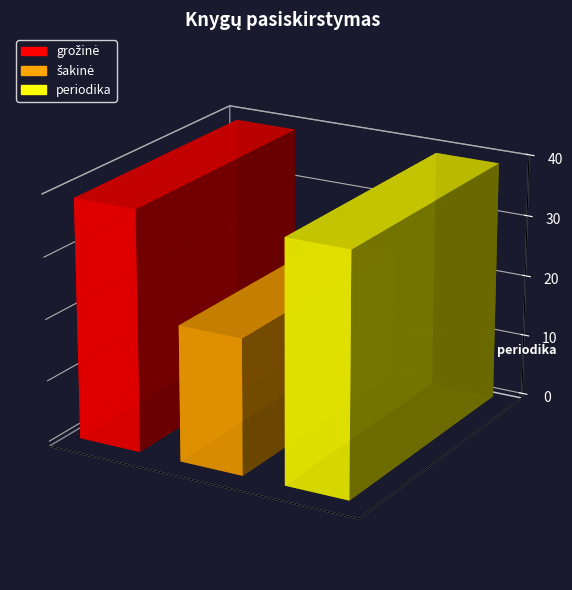

What is the difference between the second highest and minimum values?

17